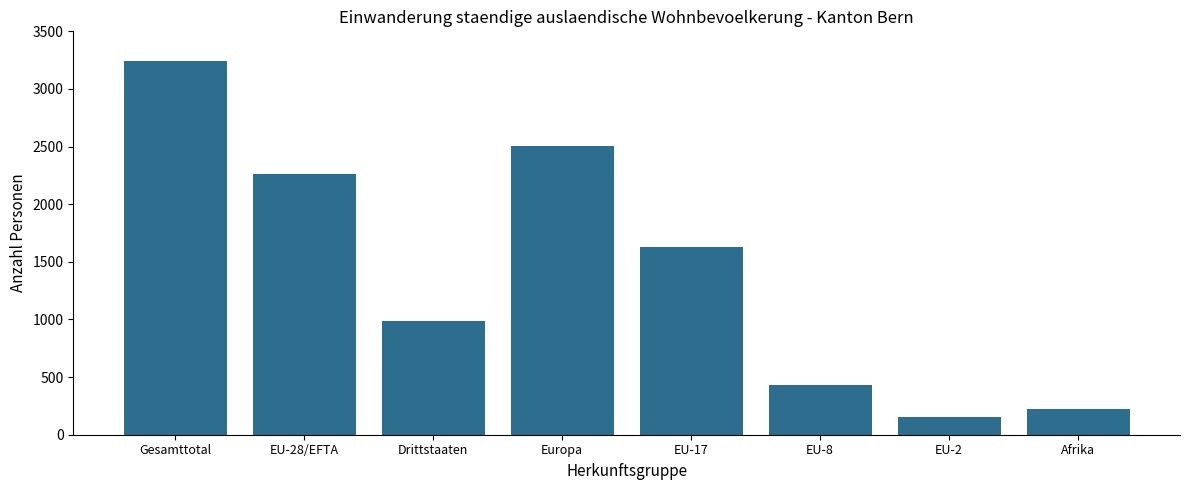

What is the average value?

1428